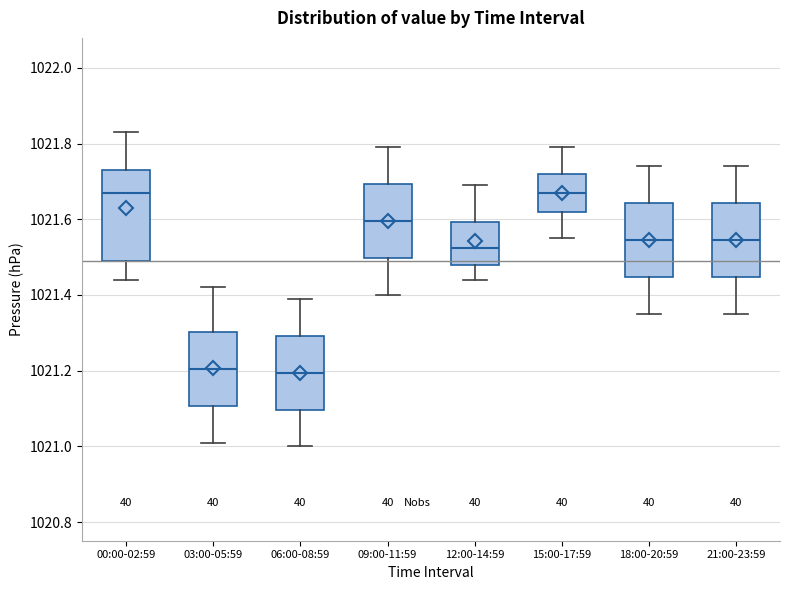

Reading left to right, read every box against the y-axis: the position of its median line, the range the box covers, and the ends of its whiskers. The values are not printed on the chart, so give them approximately, as read against the axis.

00:00-02:59: median 1021.68, box 1021.50 to 1021.74, whiskers 1021.44 to 1021.84
03:00-05:59: median 1021.20, box 1021.10 to 1021.30, whiskers 1021.02 to 1021.42
06:00-08:59: median 1021.20, box 1021.10 to 1021.30, whiskers 1021.00 to 1021.40
09:00-11:59: median 1021.60, box 1021.50 to 1021.70, whiskers 1021.40 to 1021.80
12:00-14:59: median 1021.52, box 1021.48 to 1021.60, whiskers 1021.44 to 1021.70
15:00-17:59: median 1021.68, box 1021.62 to 1021.72, whiskers 1021.56 to 1021.80
18:00-20:59: median 1021.54, box 1021.44 to 1021.64, whiskers 1021.36 to 1021.74
21:00-23:59: median 1021.54, box 1021.44 to 1021.64, whiskers 1021.36 to 1021.74